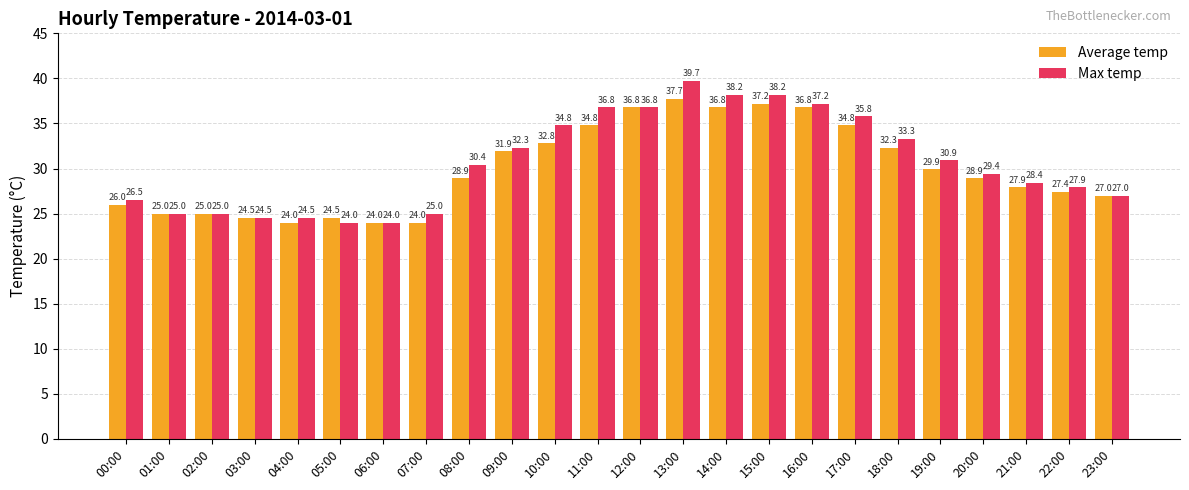

What is the greatest value displayed?

39.7